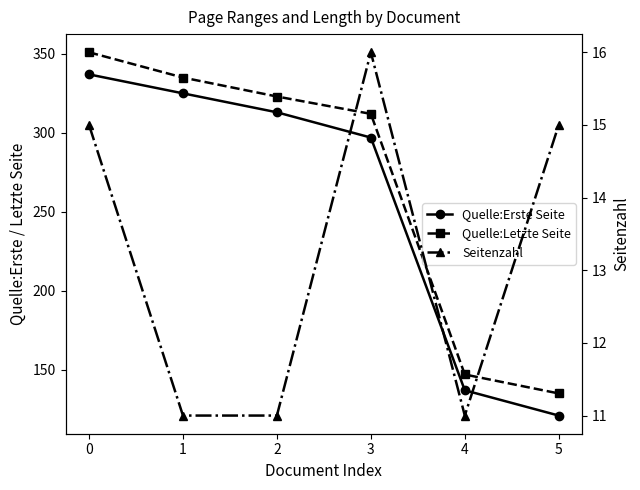

What is the sum of the Seitenzahl values at 1 and 5?

26